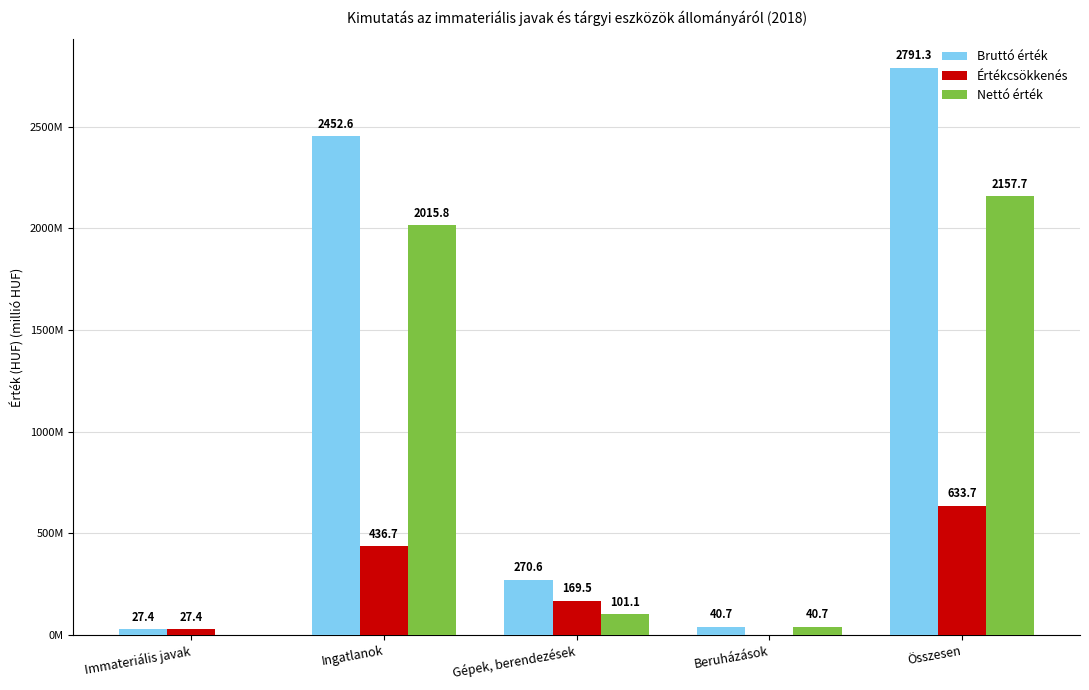

List the series in order of their overall mean, highest first.

Bruttó érték, Nettó érték, Értékcsökkenés